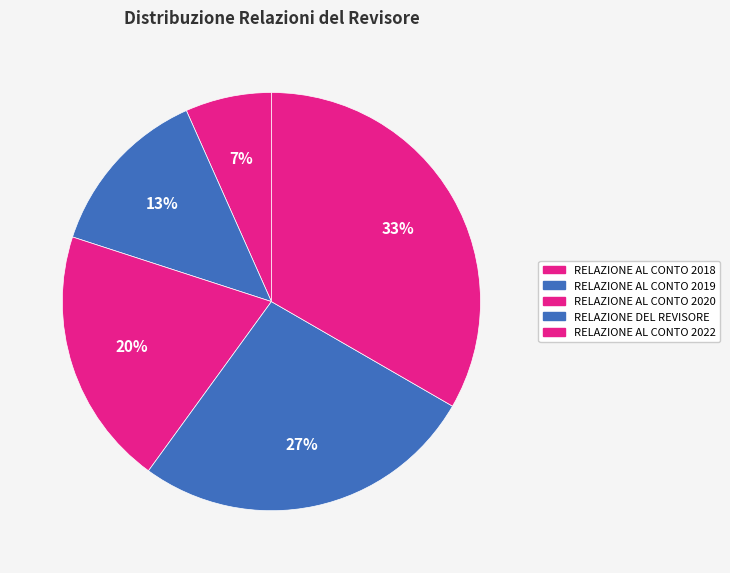

Count the number of slices in the pie.

5